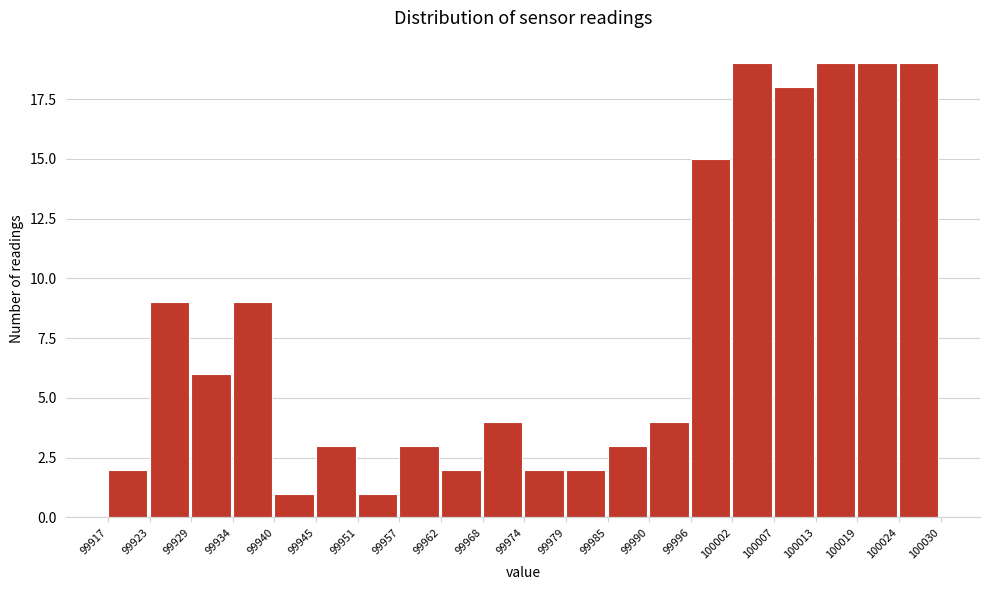

Reading left to right, list every bar in this chart as the range it spans on the x-axis followed by its height. The values are not printed on the chart, so give them approximately, as read against the axis.

99917 to 99923: 2
99923 to 99929: 9
99929 to 99934: 6
99934 to 99940: 9
99940 to 99945: 1
99945 to 99951: 3
99951 to 99957: 1
99957 to 99962: 3
99962 to 99968: 2
99968 to 99974: 4
99974 to 99979: 2
99979 to 99985: 2
99985 to 99990: 3
99990 to 99996: 4
99996 to 100002: 15
100002 to 100007: 19
100007 to 100013: 18
100013 to 100019: 19
100019 to 100024: 19
100024 to 100030: 19